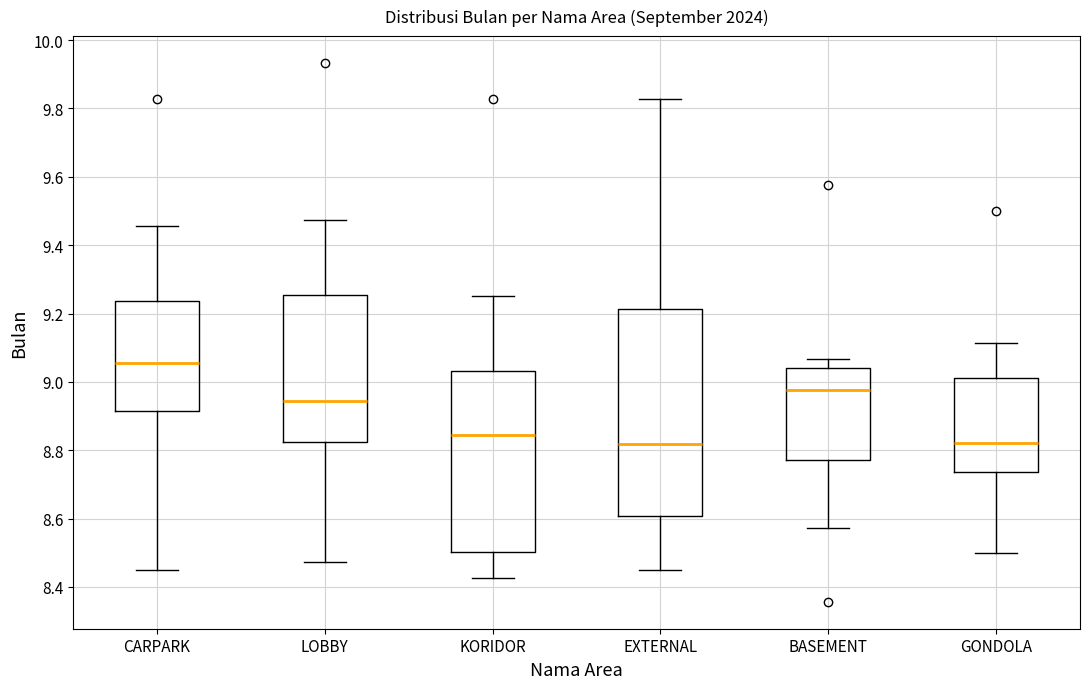

Reading left to right, transcribe this box plot: for each box, give where its median line is, the range the box spans, and where its two whiskers end, as read against the y-axis. The values are not printed on the chart, so give them approximately, as read against the axis.

CARPARK: median 9.06, box 8.92 to 9.24, whiskers 8.44 to 9.46
LOBBY: median 8.94, box 8.82 to 9.26, whiskers 8.48 to 9.48
KORIDOR: median 8.84, box 8.50 to 9.04, whiskers 8.42 to 9.26
EXTERNAL: median 8.82, box 8.60 to 9.22, whiskers 8.44 to 9.82
BASEMENT: median 8.98, box 8.78 to 9.04, whiskers 8.58 to 9.06
GONDOLA: median 8.82, box 8.74 to 9.02, whiskers 8.50 to 9.12